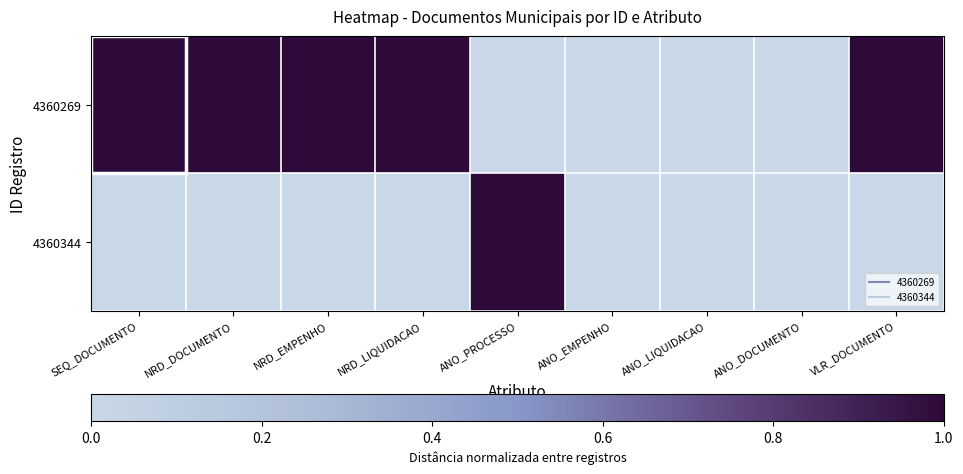

What is the spread (max minus min) of values at NRD_LIQUIDACAO?

1